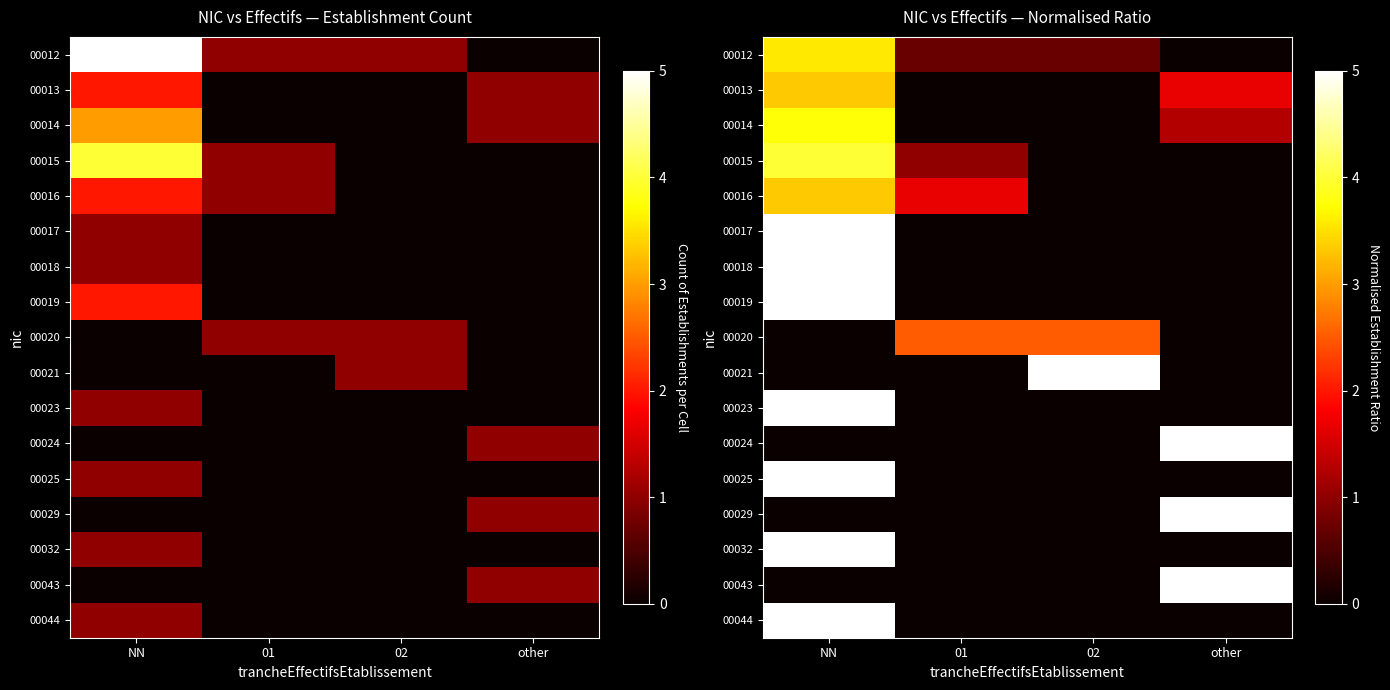

At which label does 00020 reach its minimum?

NN